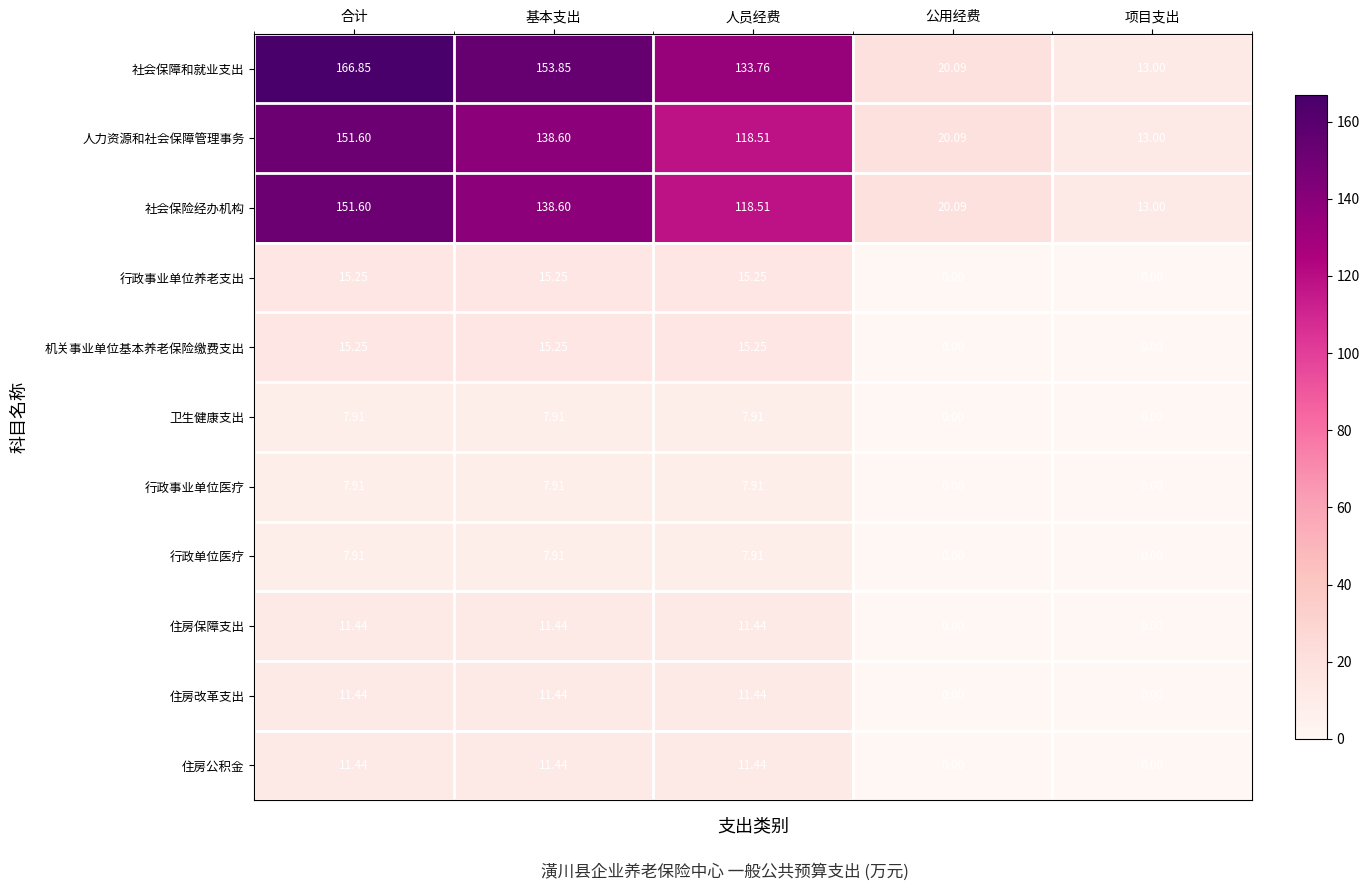

At which label does 社会保险经办机构 reach its peak?

合计